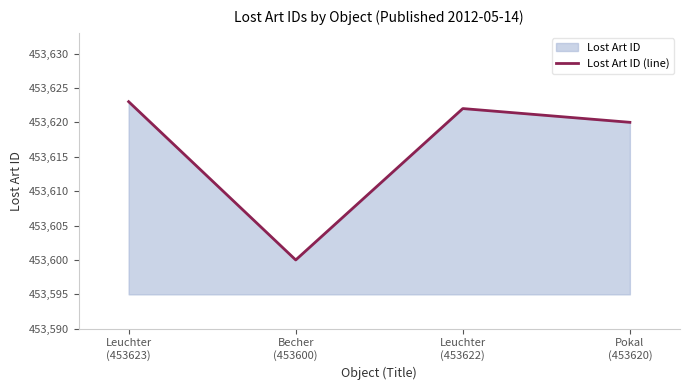

Which category has the lowest value across all series?

Becher
(453600)